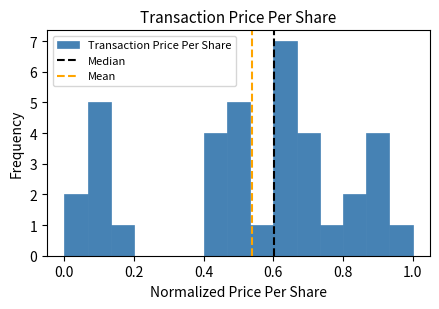

Read against the x-axis, roughly where is the centre of the tallest bar?

0.64